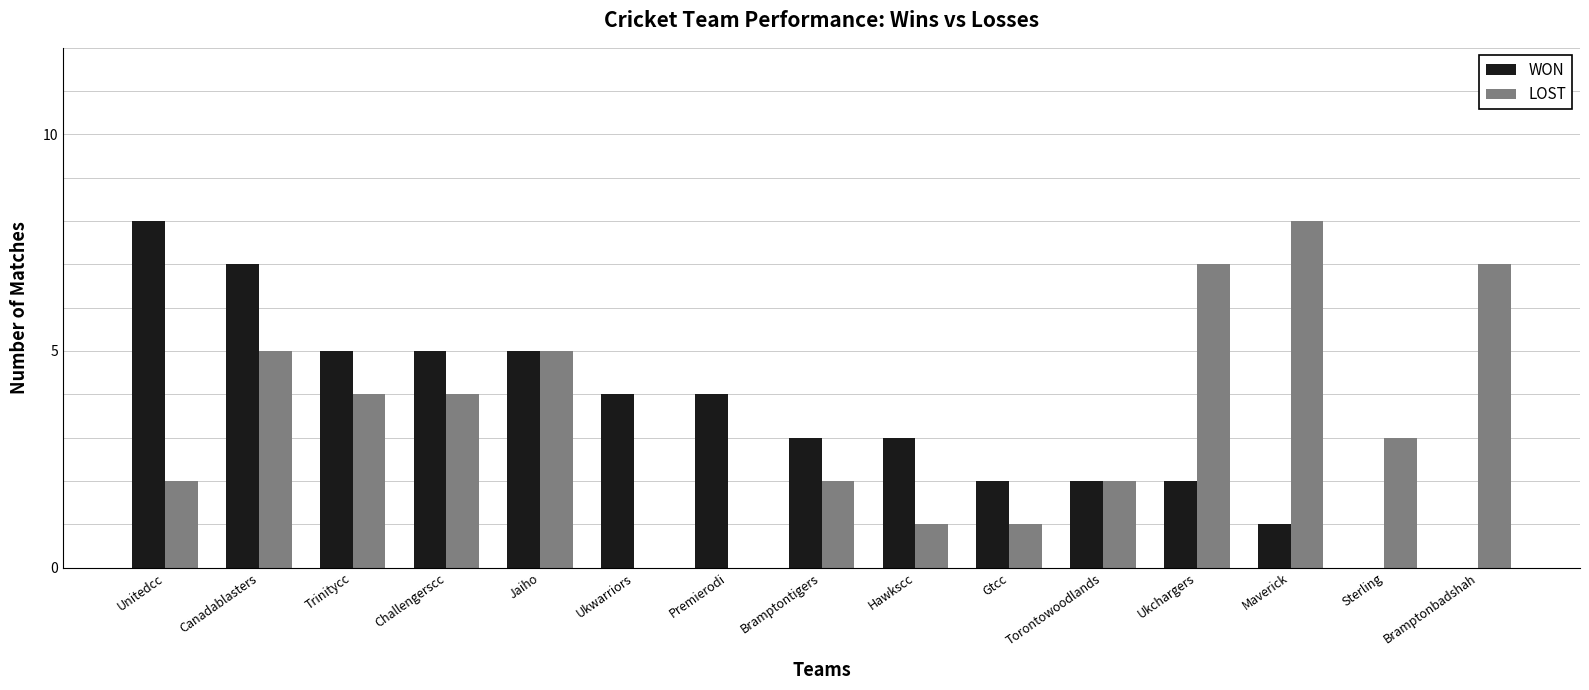

What is the greatest value displayed?

8